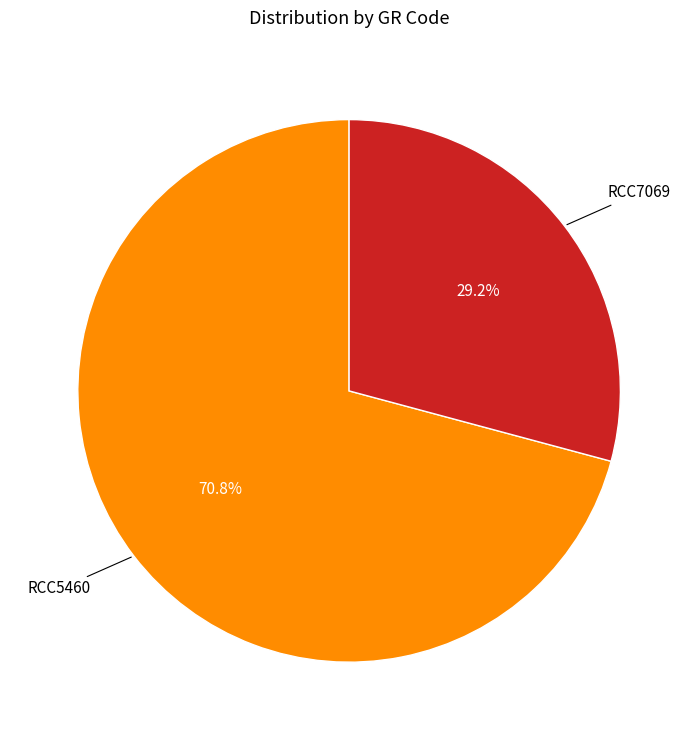

Is there a majority slice in this chart?

Yes